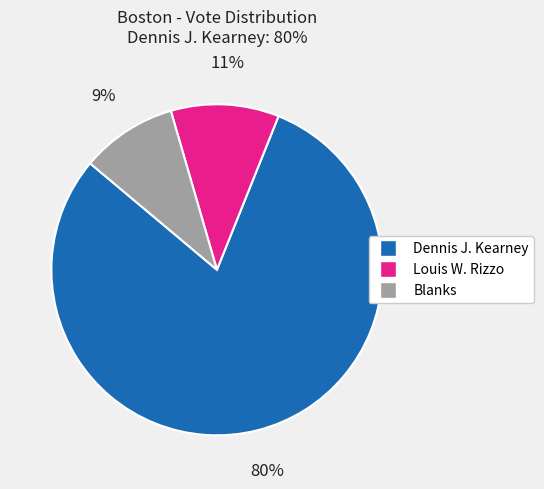

What is the smallest slice in the pie chart?

Blanks